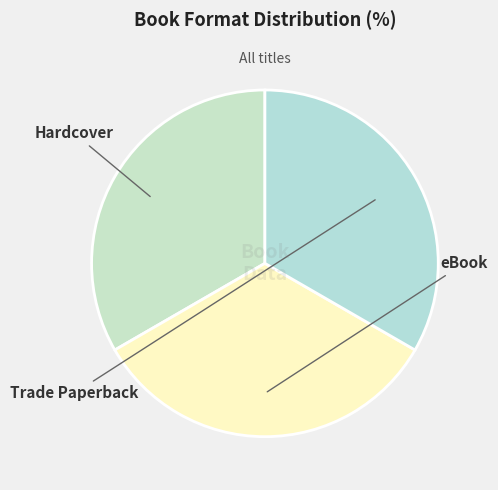

Which slice is the largest?

Hardcover